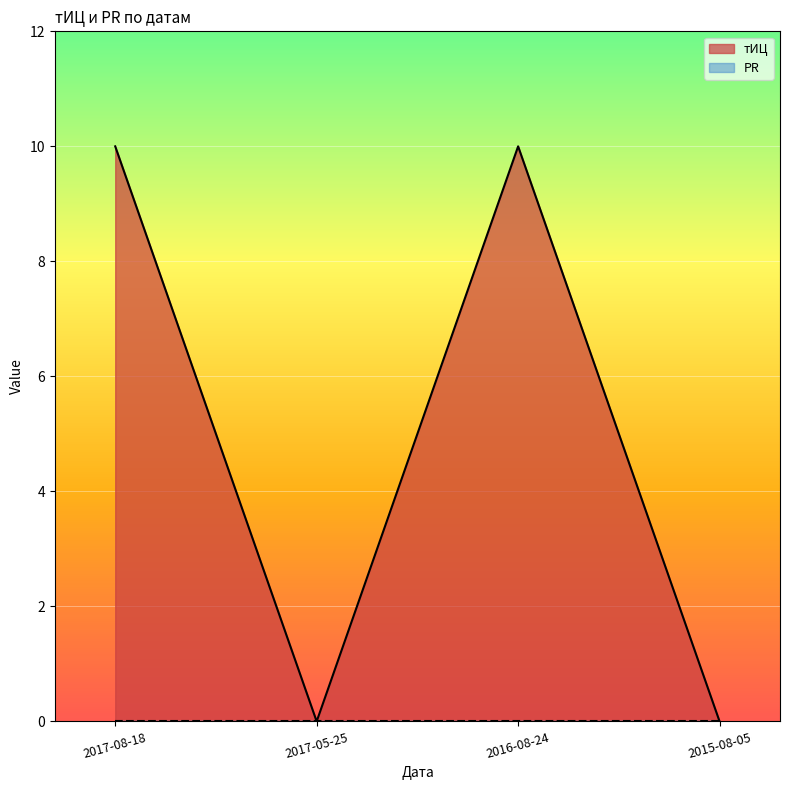

What position from the left is 2017-08-18?

1